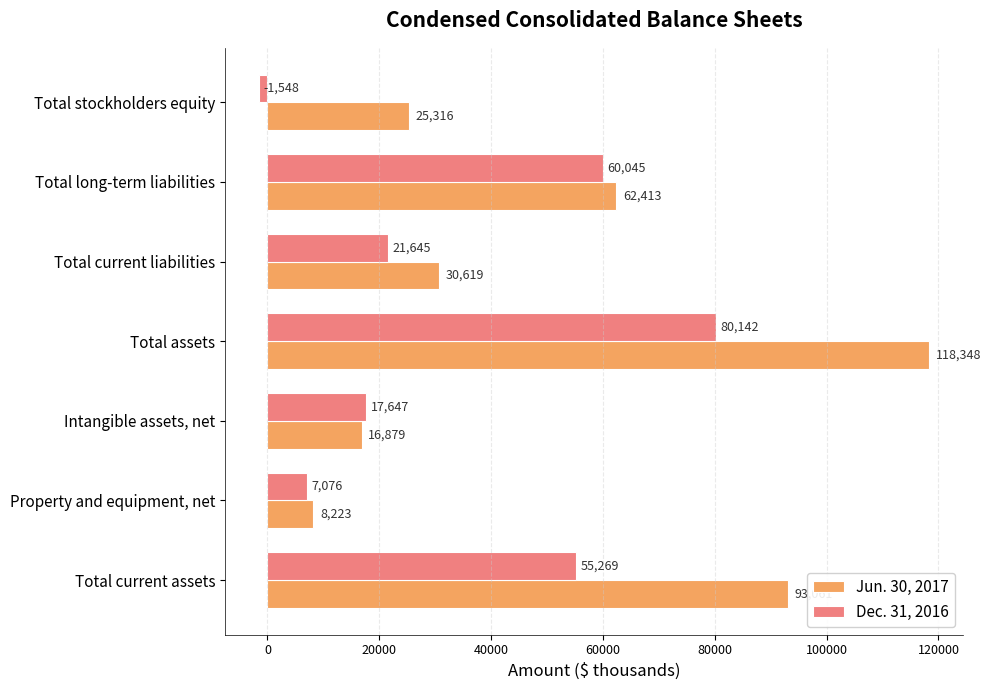

Between Total current assets and Total current liabilities, which series saw the biggest shift?

Jun. 30, 2017